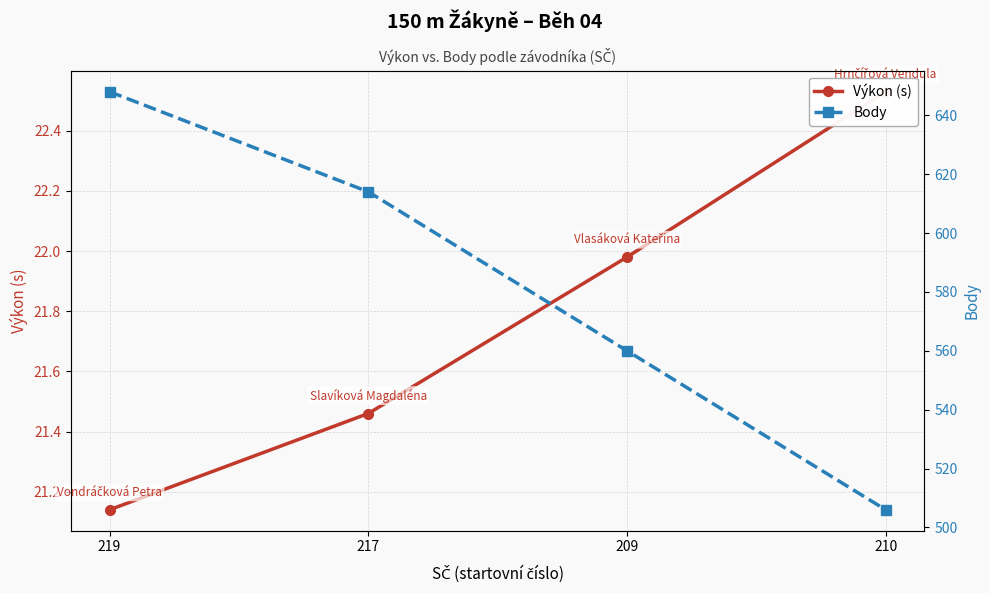

Is it true that Výkon (s) equals 13.0 at 219?

False